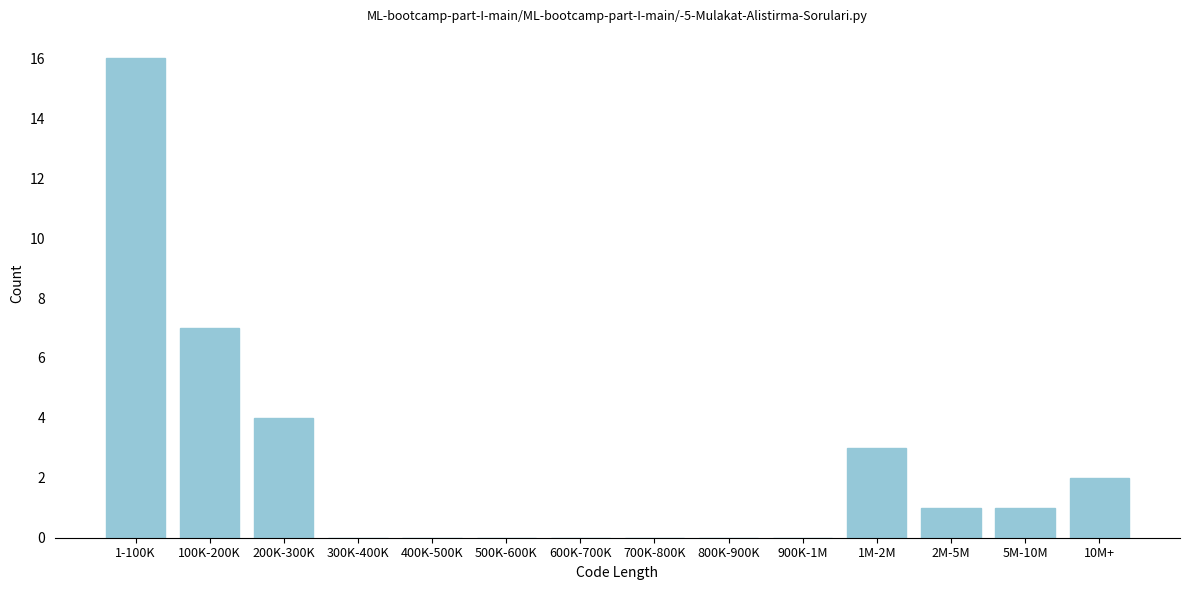

Reading right to left, list all the values displayed in this chart.

10M+=2	5M-10M=1	2M-5M=1	1M-2M=3	900K-1M=0	800K-900K=0	700K-800K=0	600K-700K=0	500K-600K=0	400K-500K=0	300K-400K=0	200K-300K=4	100K-200K=7	1-100K=16